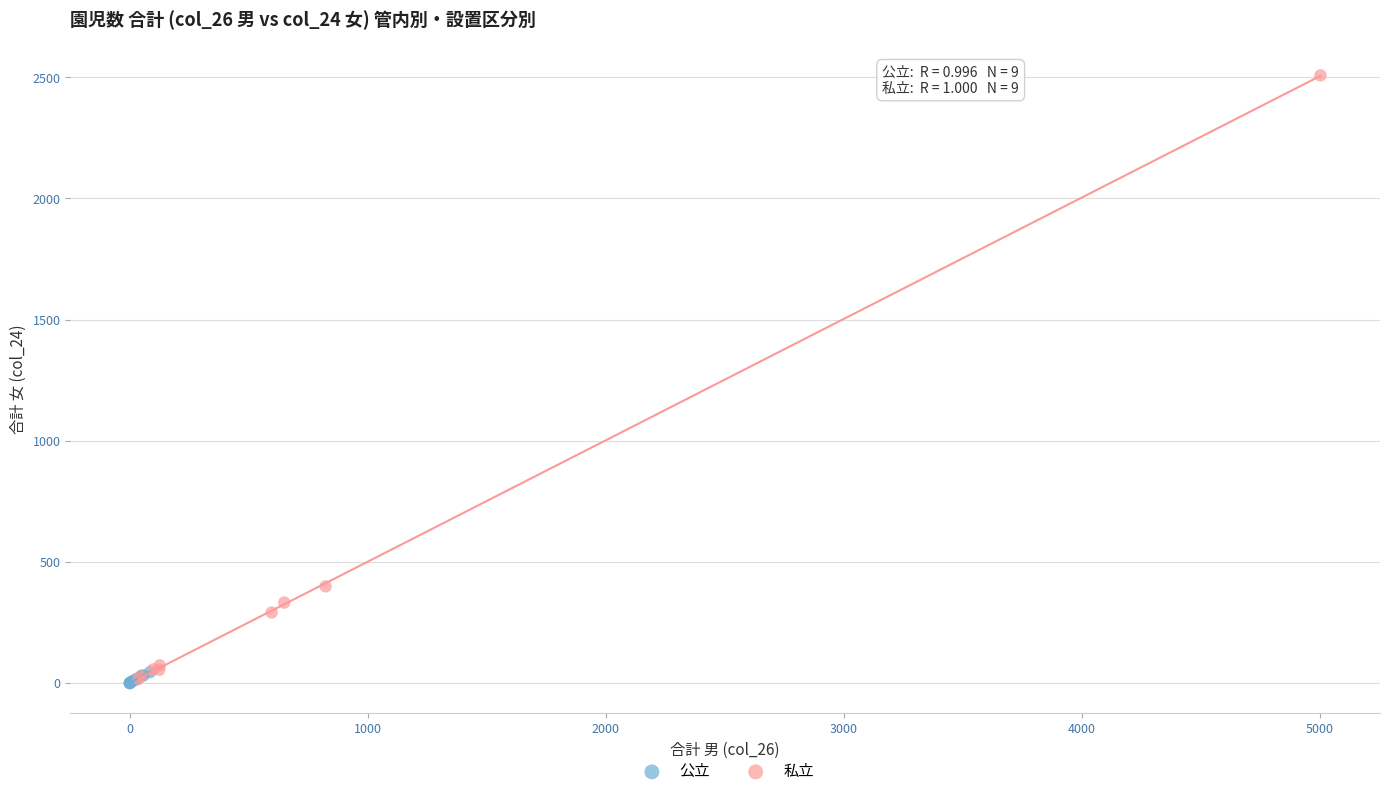

What are all the series names shown in the legend?

公立, 私立